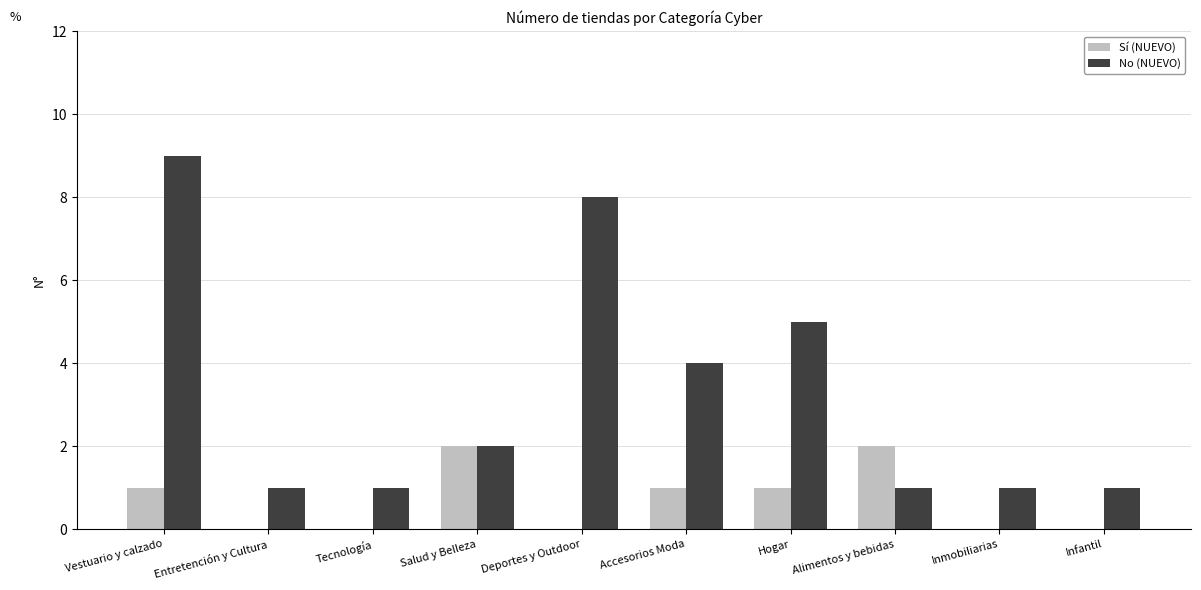

What are all the series names shown in the legend?

Sí (NUEVO), No (NUEVO)